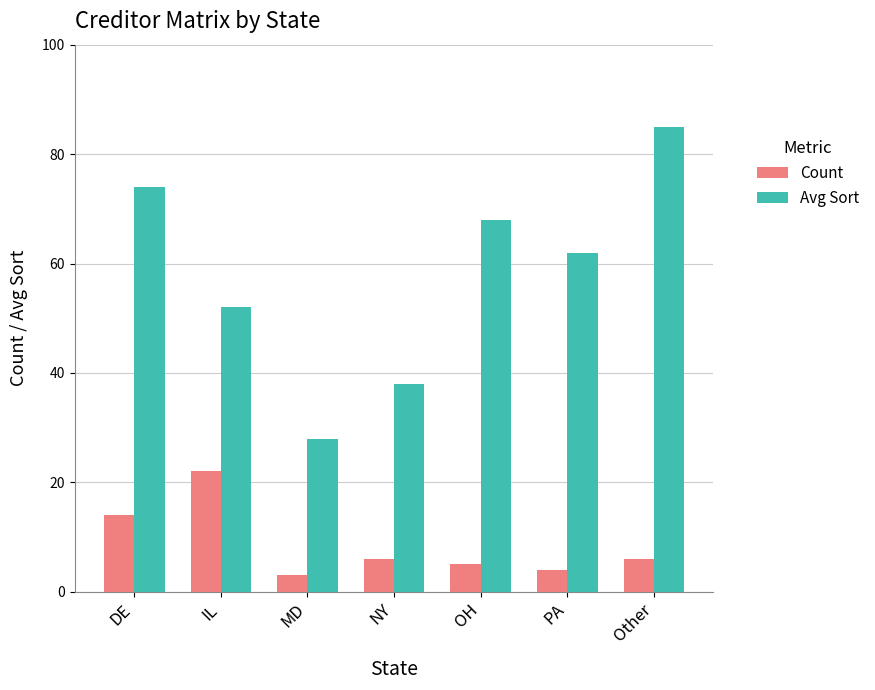

How many series are shown in this chart?

2